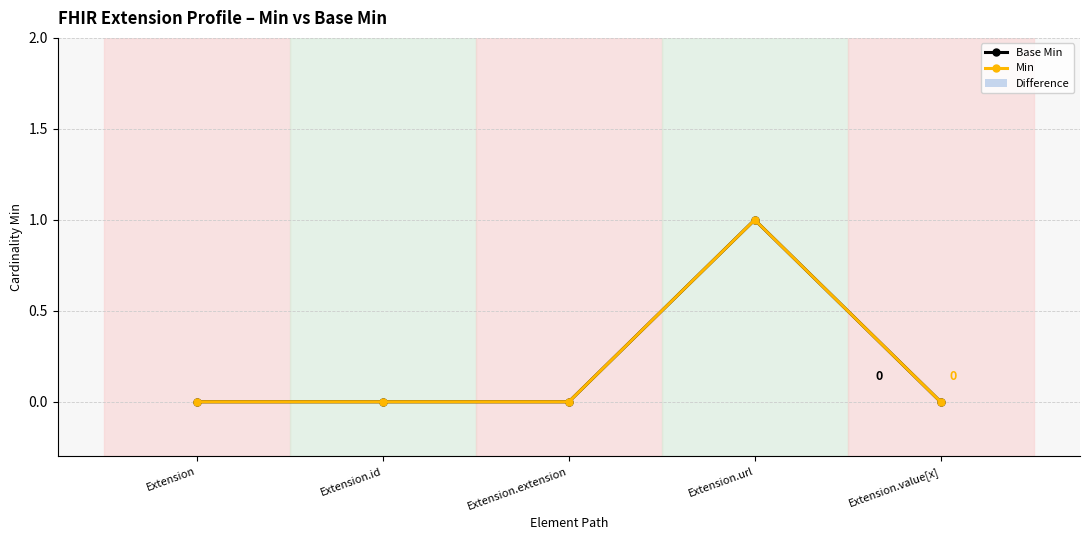

List the labels in order of Min value, smallest first.

Extension, Extension.id, Extension.extension, Extension.value[x], Extension.url